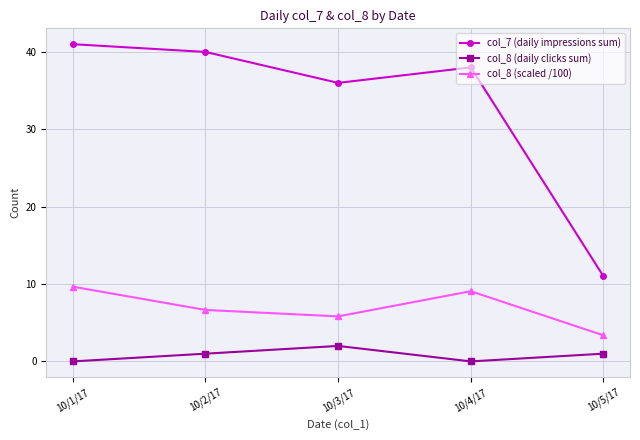

True or false: col_8 (scaled /100) has a value of 5.8 at 10/3/17.

True